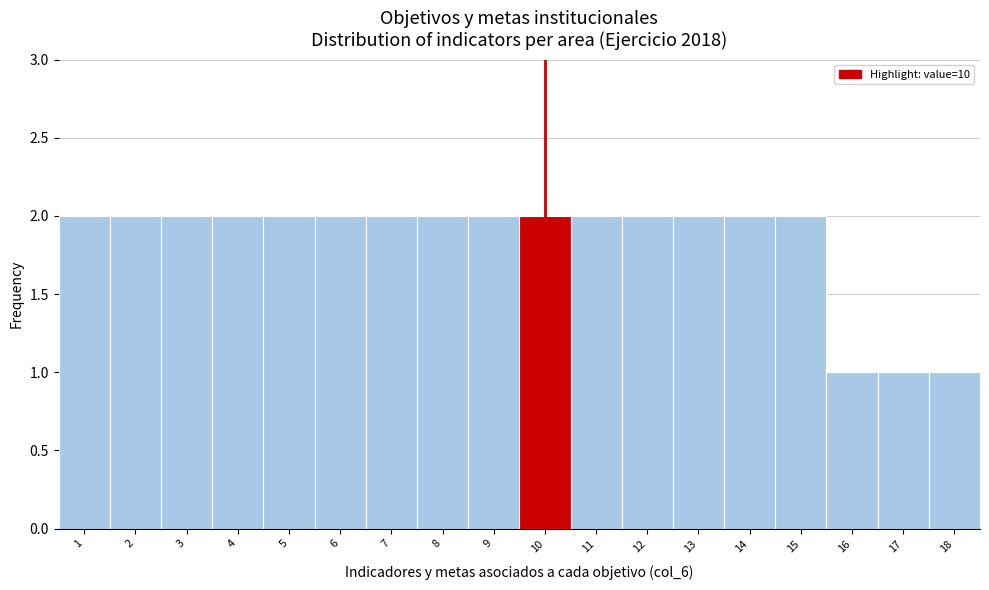

Reading left to right, list all the values displayed in this chart.

1=2	2=2	3=2	4=2	5=2	6=2	7=2	8=2	9=2	10=2	11=2	12=2	13=2	14=2	15=2	16=1	17=1	18=1